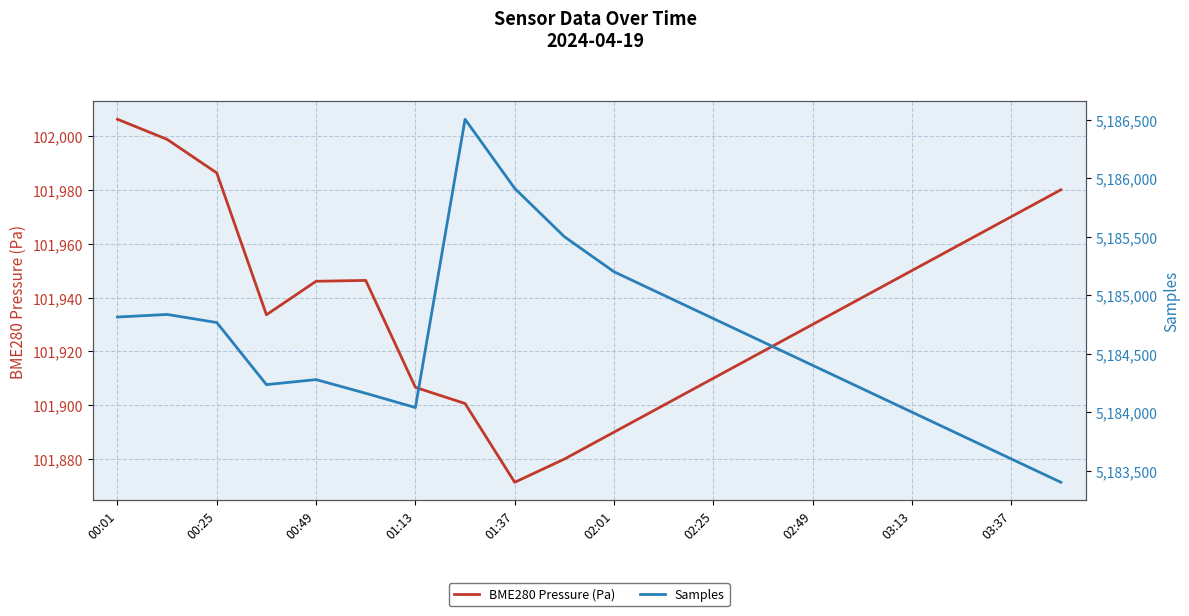

At which label does BME280 Pressure (Pa) first exceed 101940?

00:01